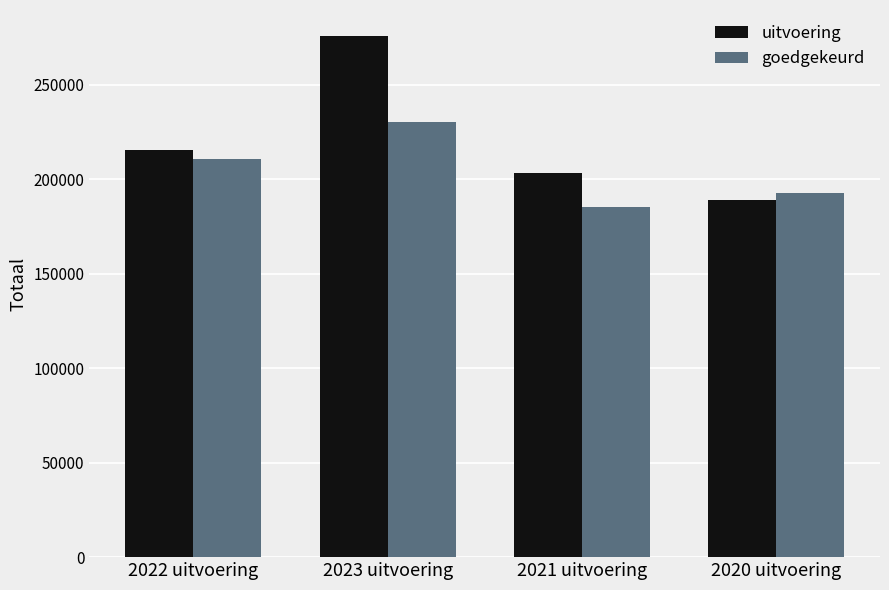

Reading right to left, list all the values displayed in this chart.

uitvoering: 188922	203251	275843	215456
goedgekeurd: 192724	185495	230453	210582